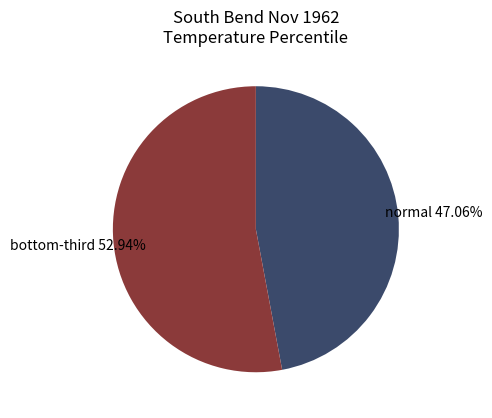

How many slices are in this pie chart?

2